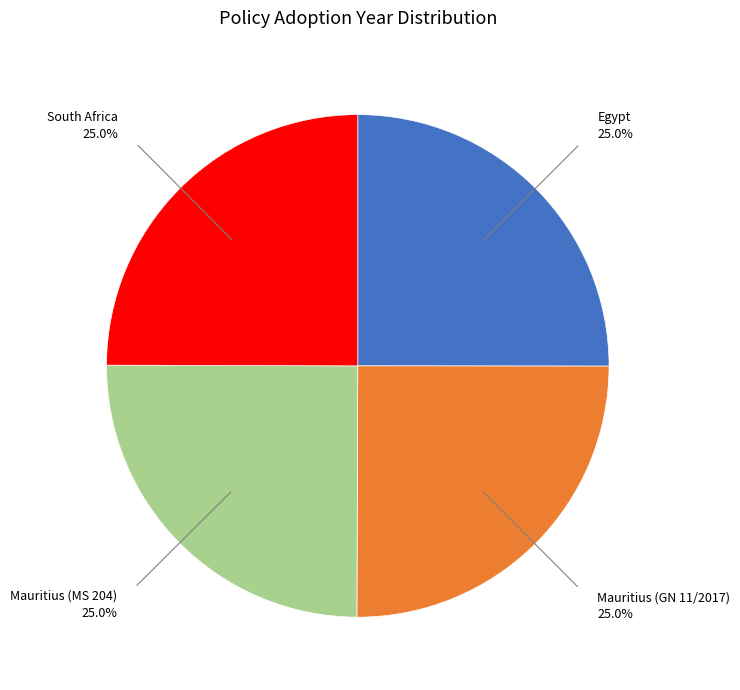

Does any single category account for the majority?

No